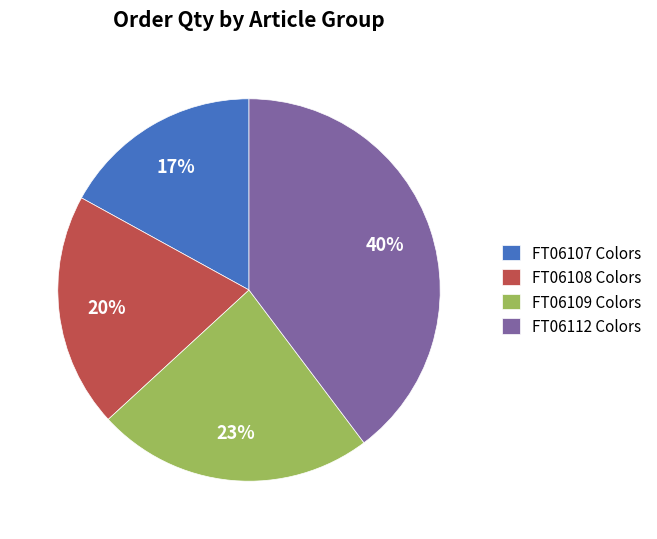

Rank the categories by value from highest to lowest.

FT06112 Colors, FT06109 Colors, FT06108 Colors, FT06107 Colors